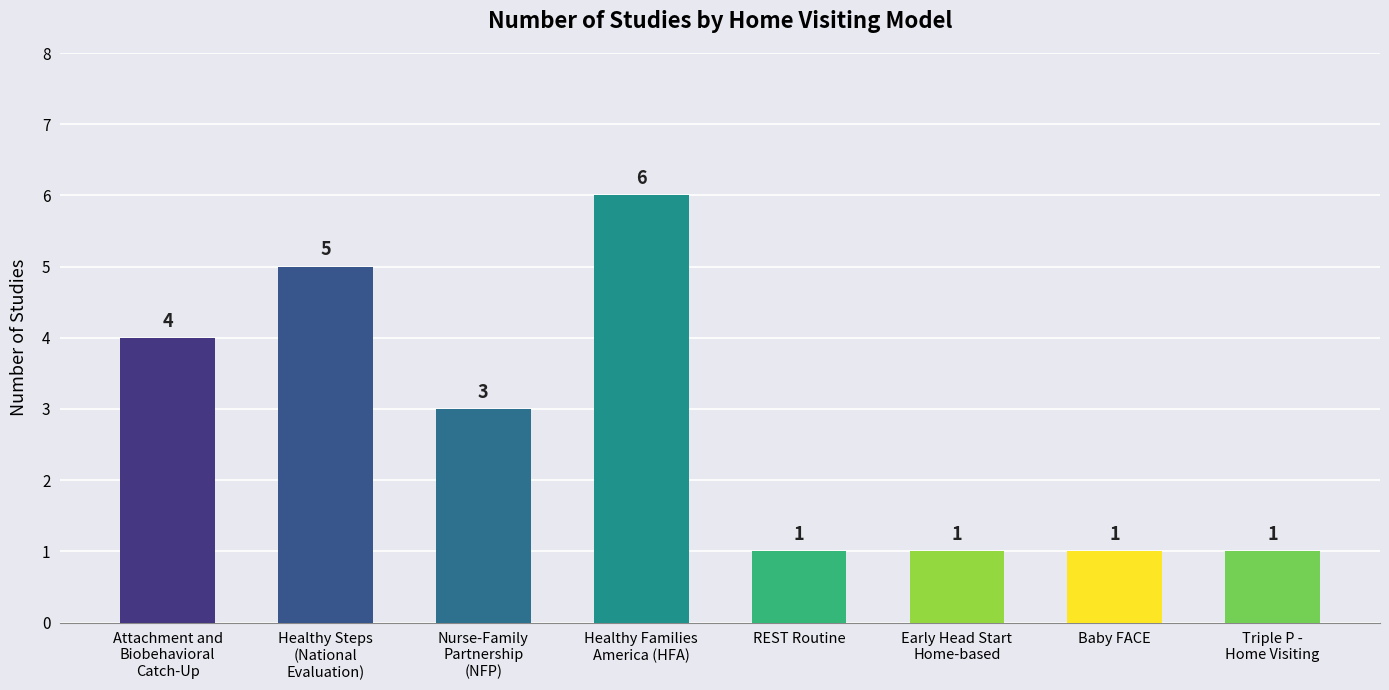

What is the label of the 1st bar from the right?

Triple P -
Home Visiting